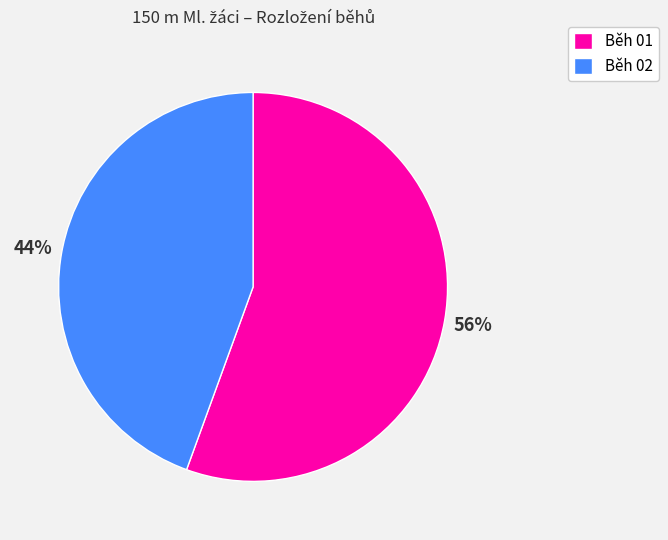

To the nearest percent, what portion does Běh 02 represent?

44%